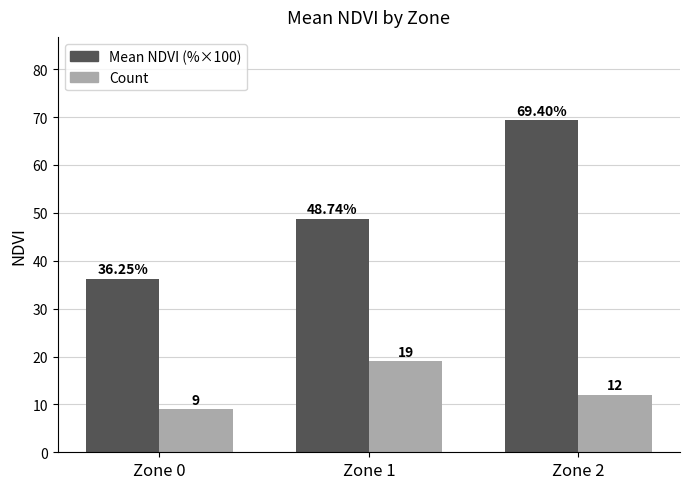

Rank the categories by Mean NDVI (%×100) value from lowest to highest.

Zone 0, Zone 1, Zone 2